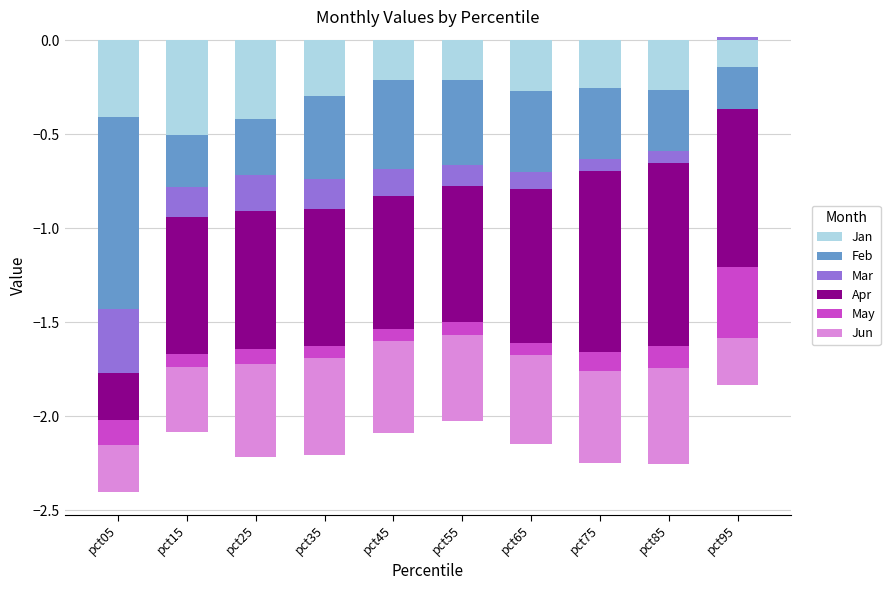

What is the spread (max minus min) of values at pct55?

0.7